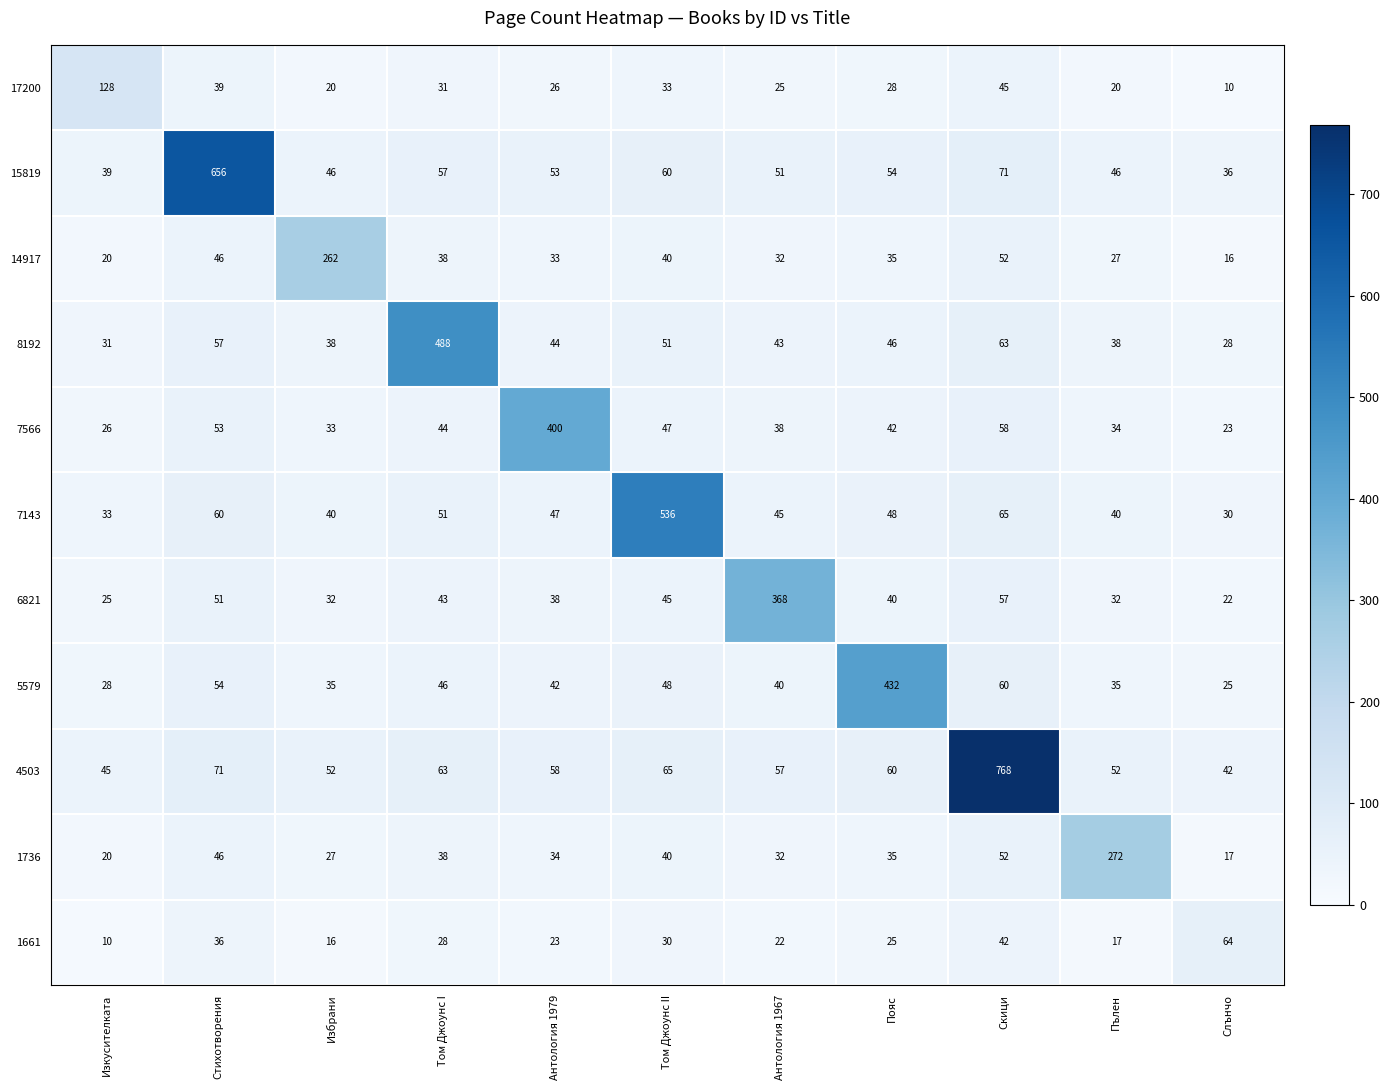

At which label does 1736 reach its peak?

Пълен